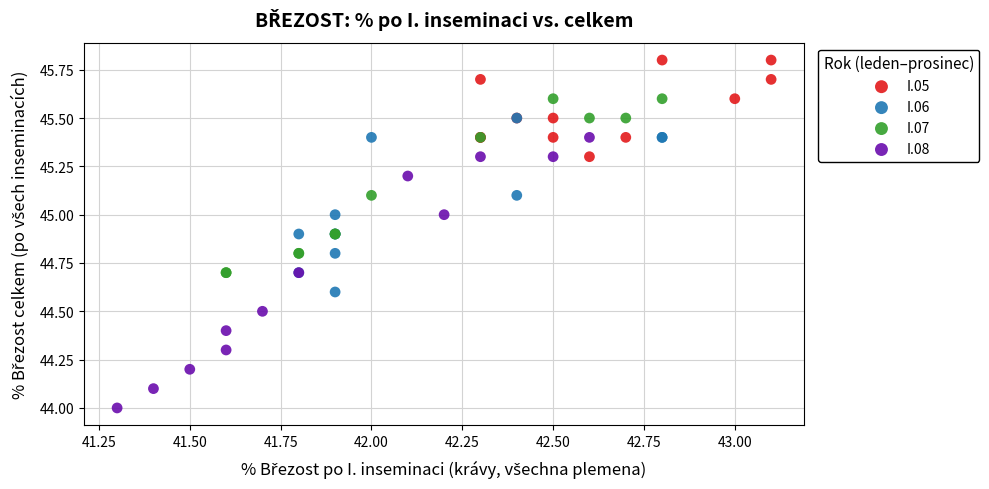

Which series contains the highest Y value?

I.05